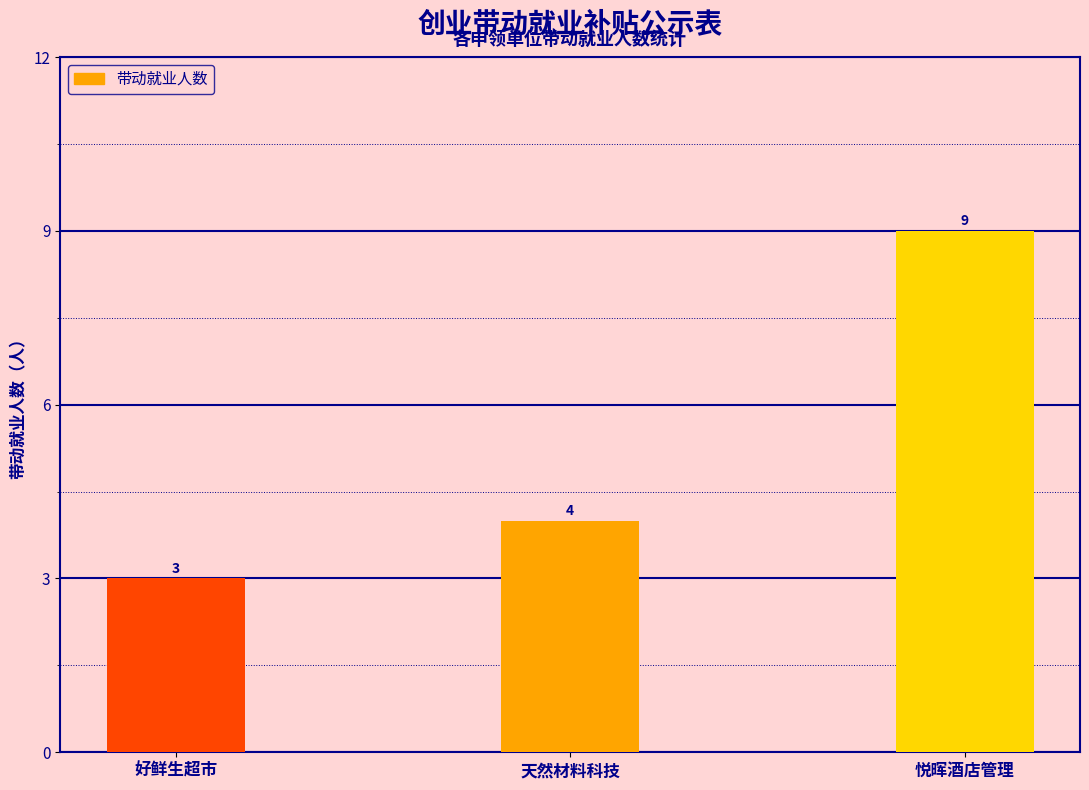

Read the value at 好鲜生超市.

3